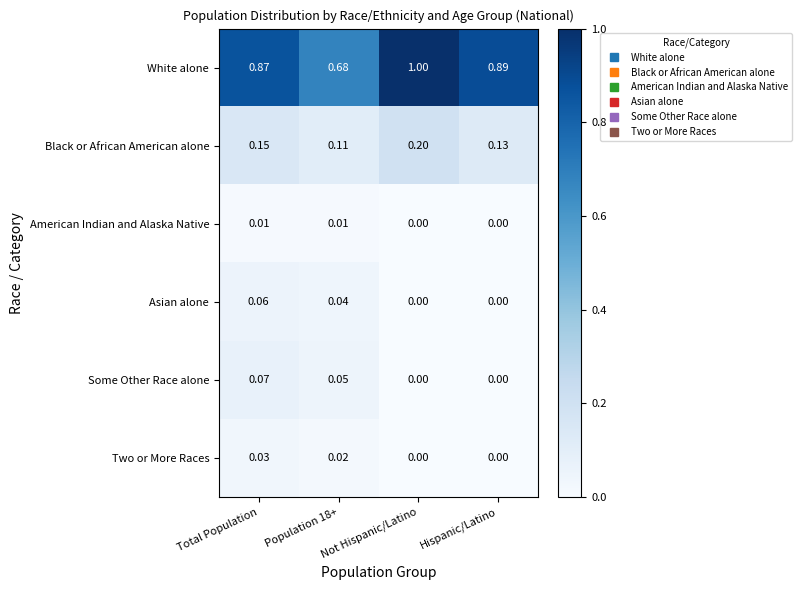

At which category is the sum across all series the highest?

Not Hispanic/Latino